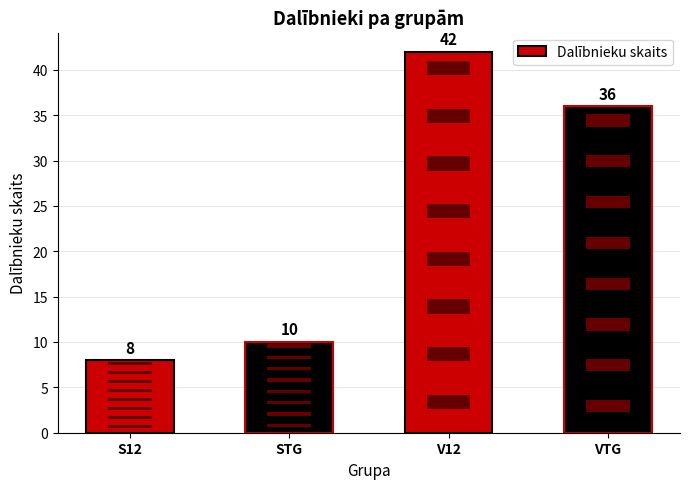

List the labels in order of value, largest first.

V12, VTG, STG, S12